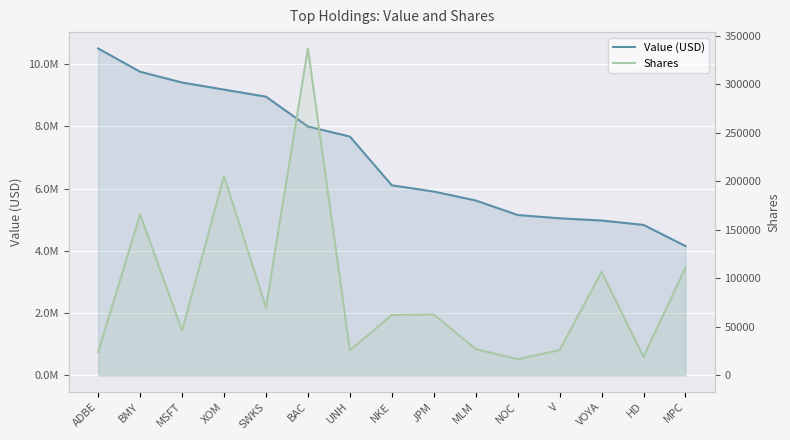

List the series in order of their overall mean, highest first.

Value (USD), Shares